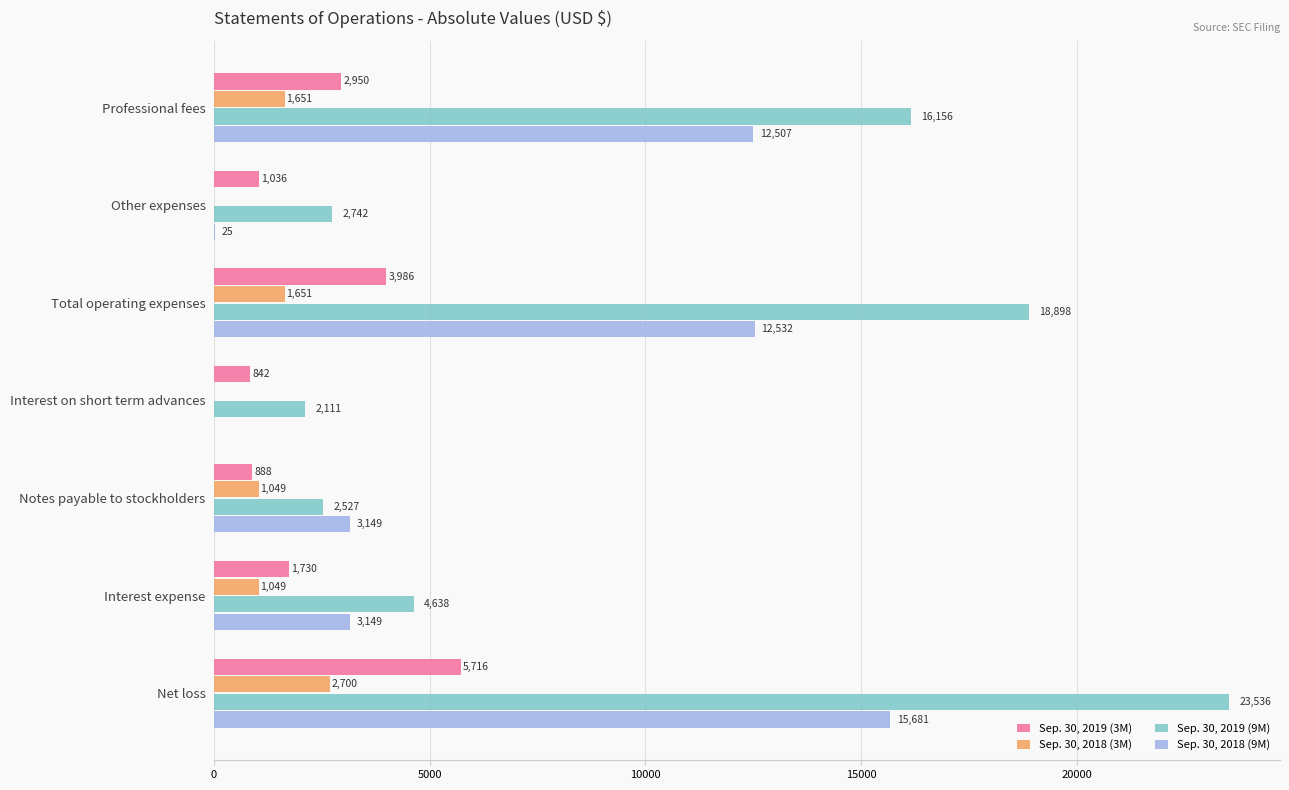

What is the sum of all Sep. 30, 2018 (3M) values?

8100